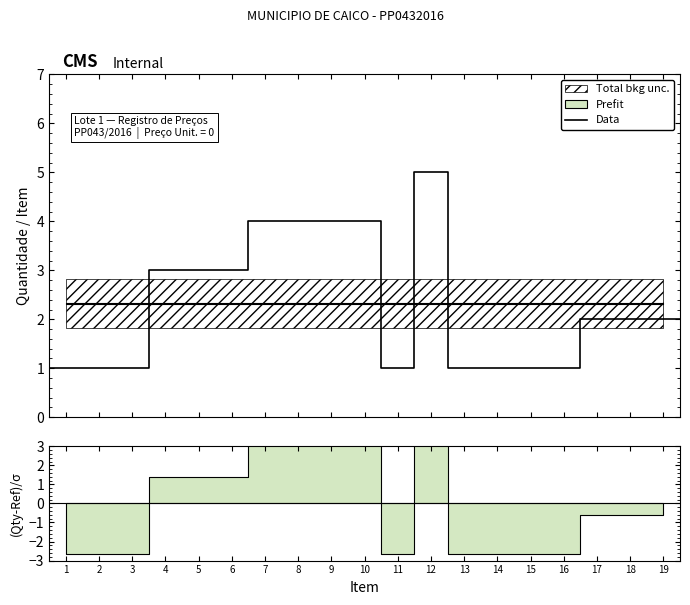

How many points are higher than both their immediate neighbors (excluding endpoints)?

1